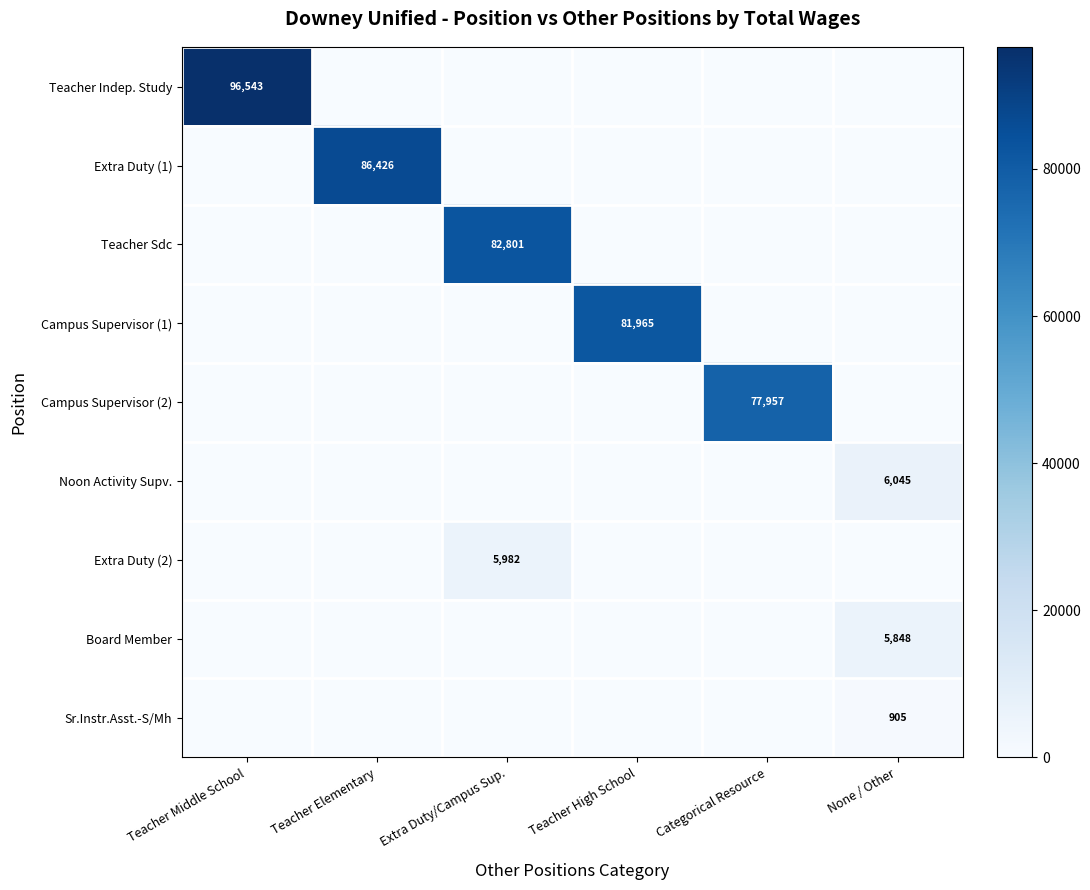

The value of Teacher Sdc at Extra Duty/Campus Sup. is 82801. True or false?

True